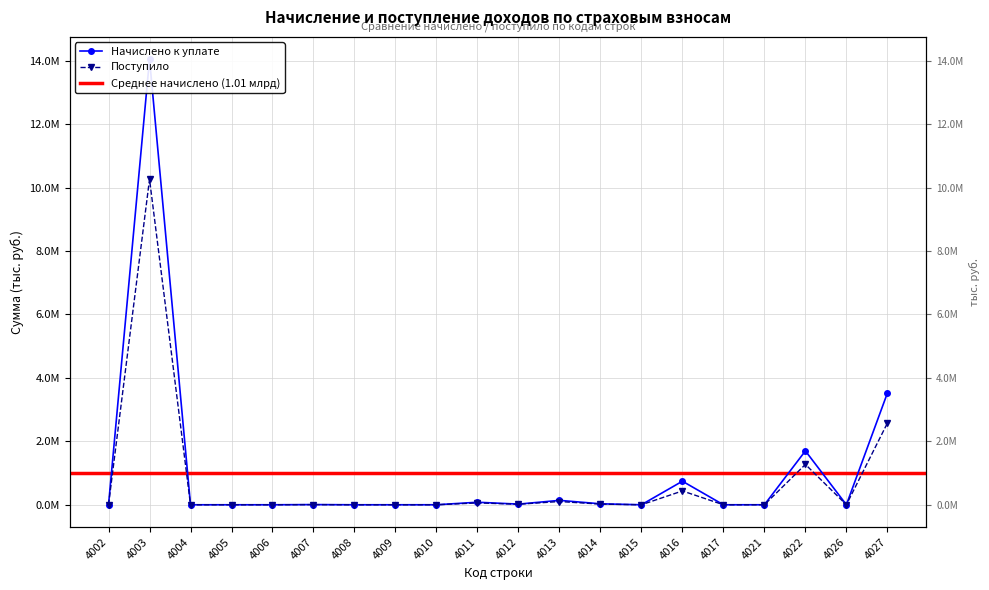

Is this an area chart (filled region under the line)?

No